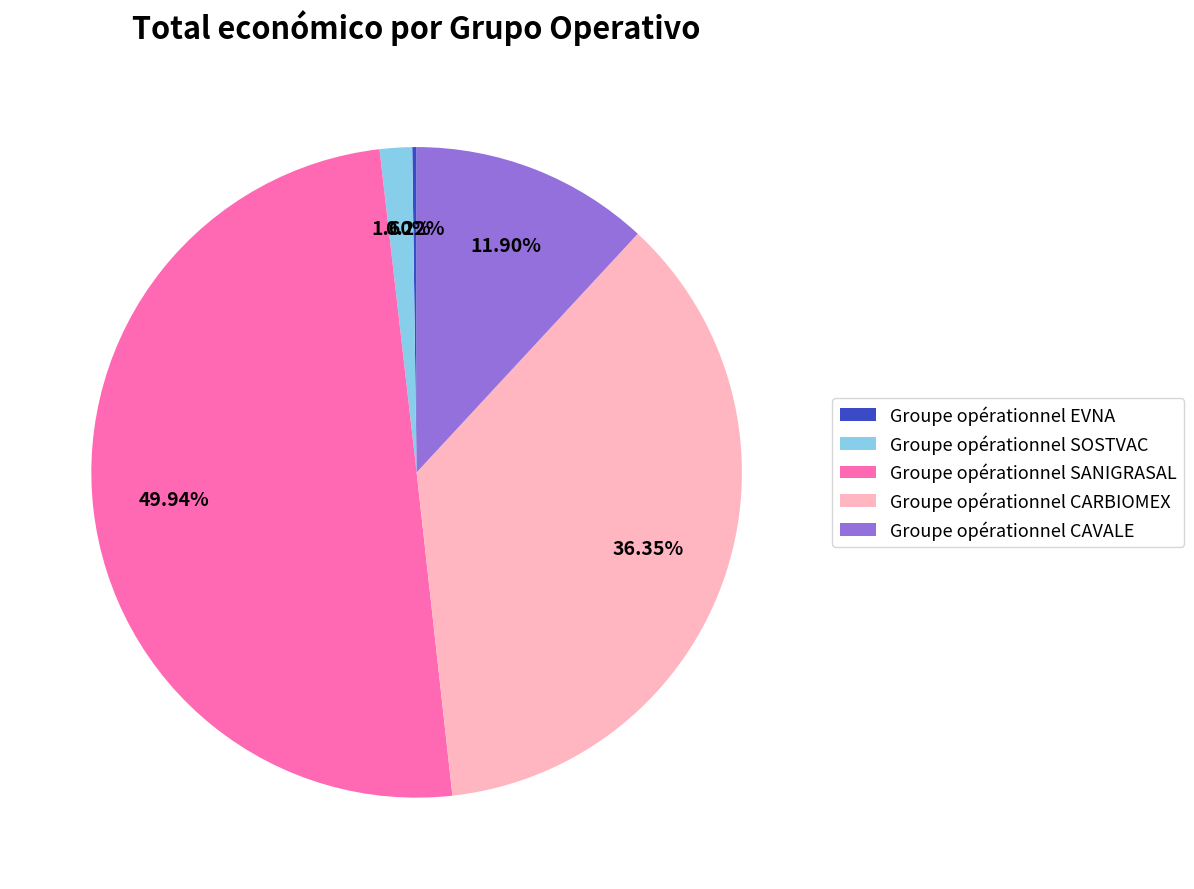

Between Groupe opérationnel SOSTVAC and Groupe opérationnel CARBIOMEX, which is larger?

Groupe opérationnel CARBIOMEX